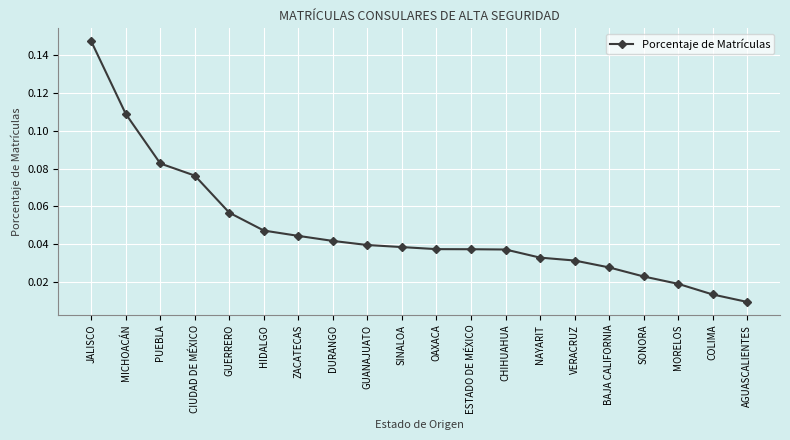

Where is the data nearest to the value 0?

AGUASCALIENTES